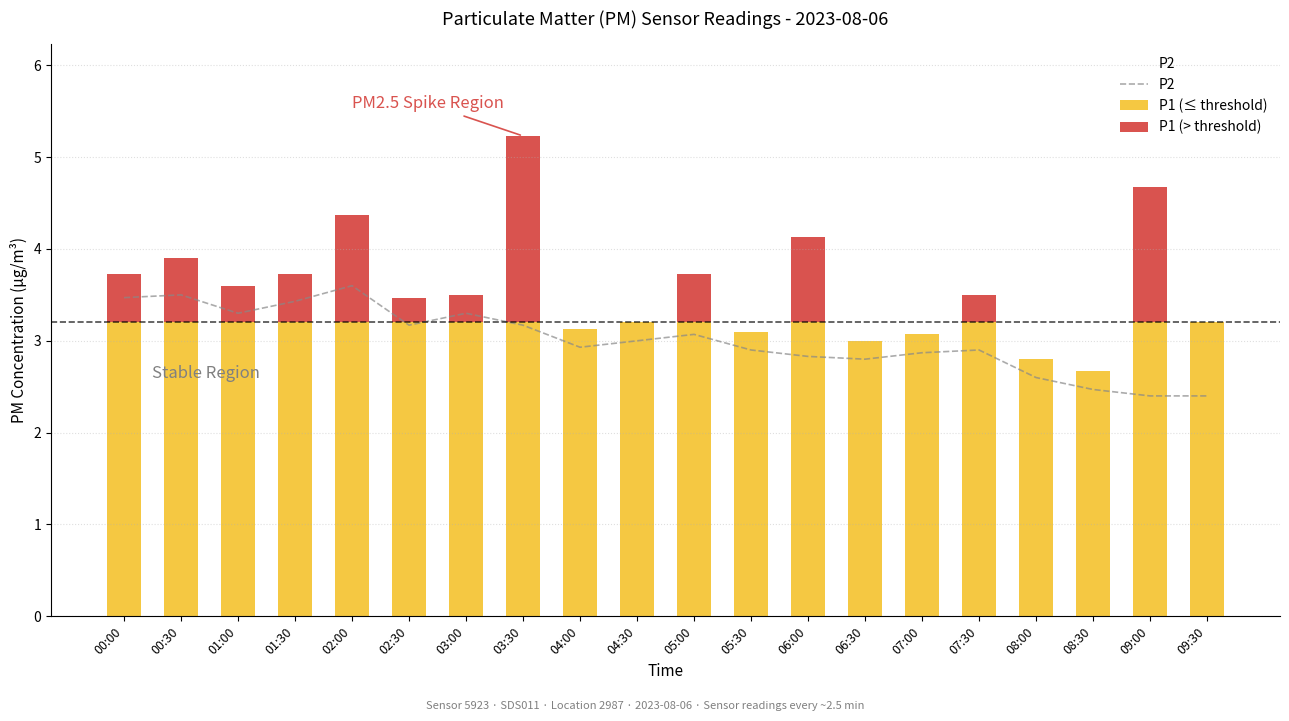

Approximately how many times larger is the value at 01:30 compared to 07:30?

1.2